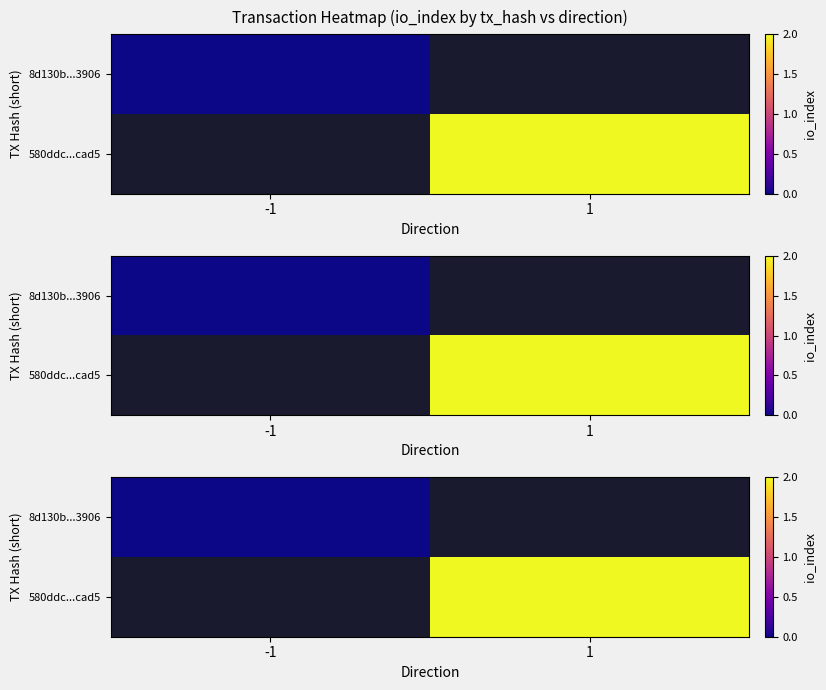

True or false: 580ddc...cad5 has a value of 2.0 at 1.

True